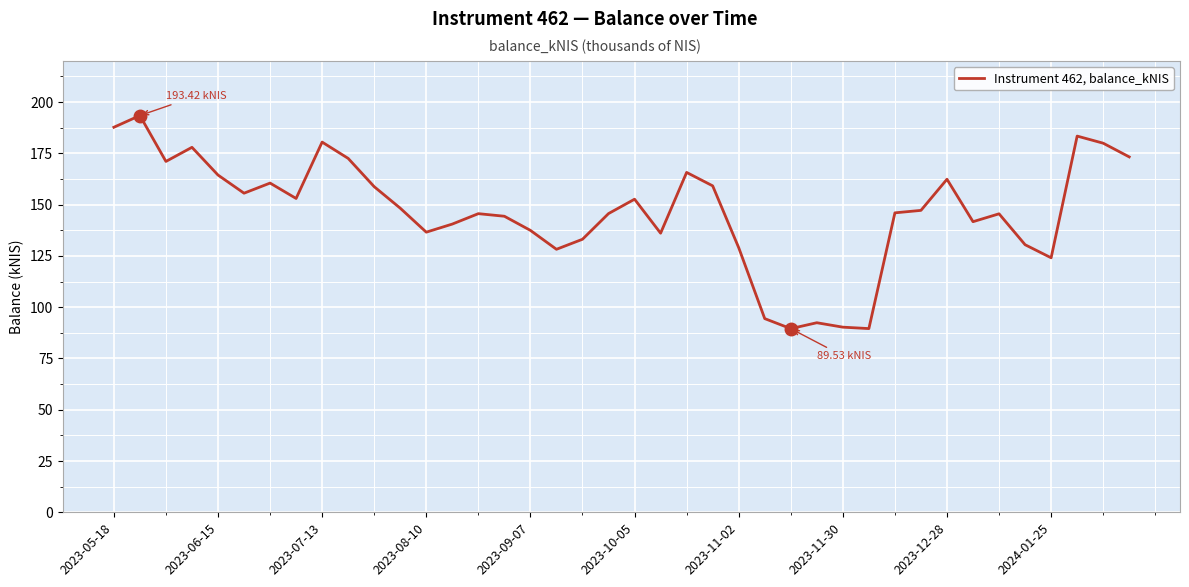

What is the difference between the second highest and second lowest values?

98.1